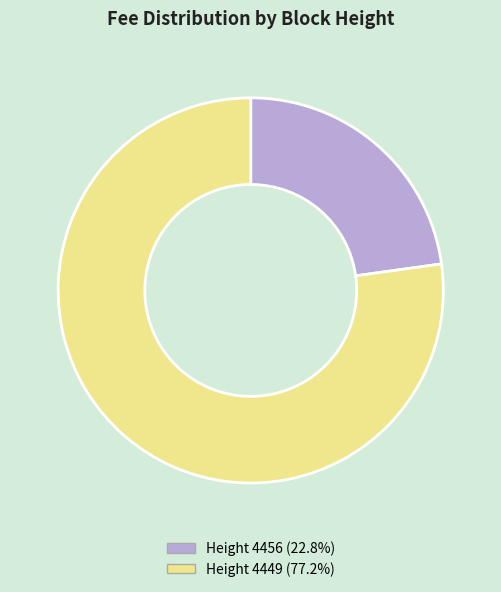

Approximately how many times larger is the value at Height 4456 (22.8%) compared to Height 4449 (77.2%)?

0.3